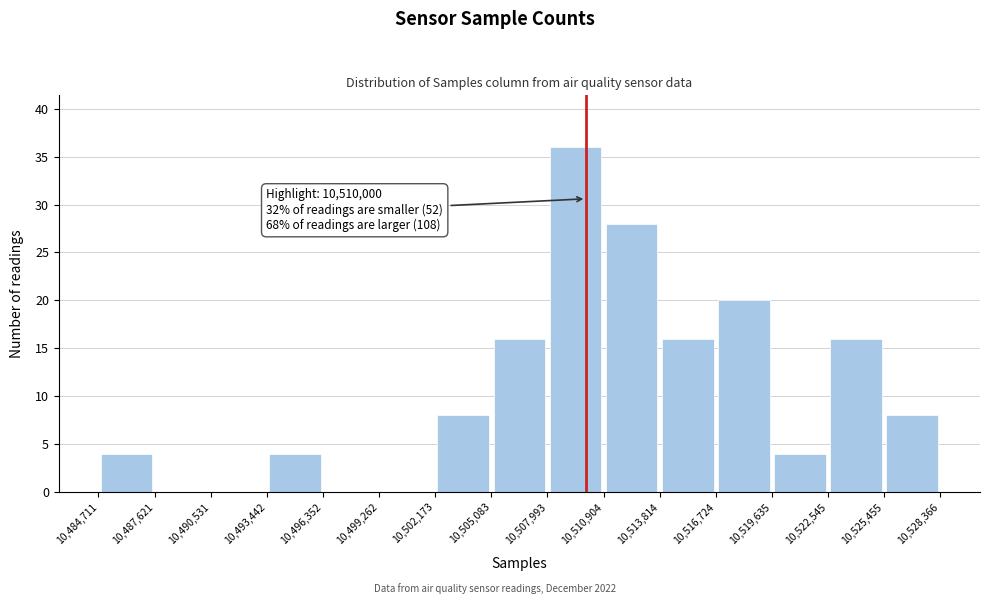

Which range on the x-axis has the tallest bar?

10,507,993 to 10,510,904